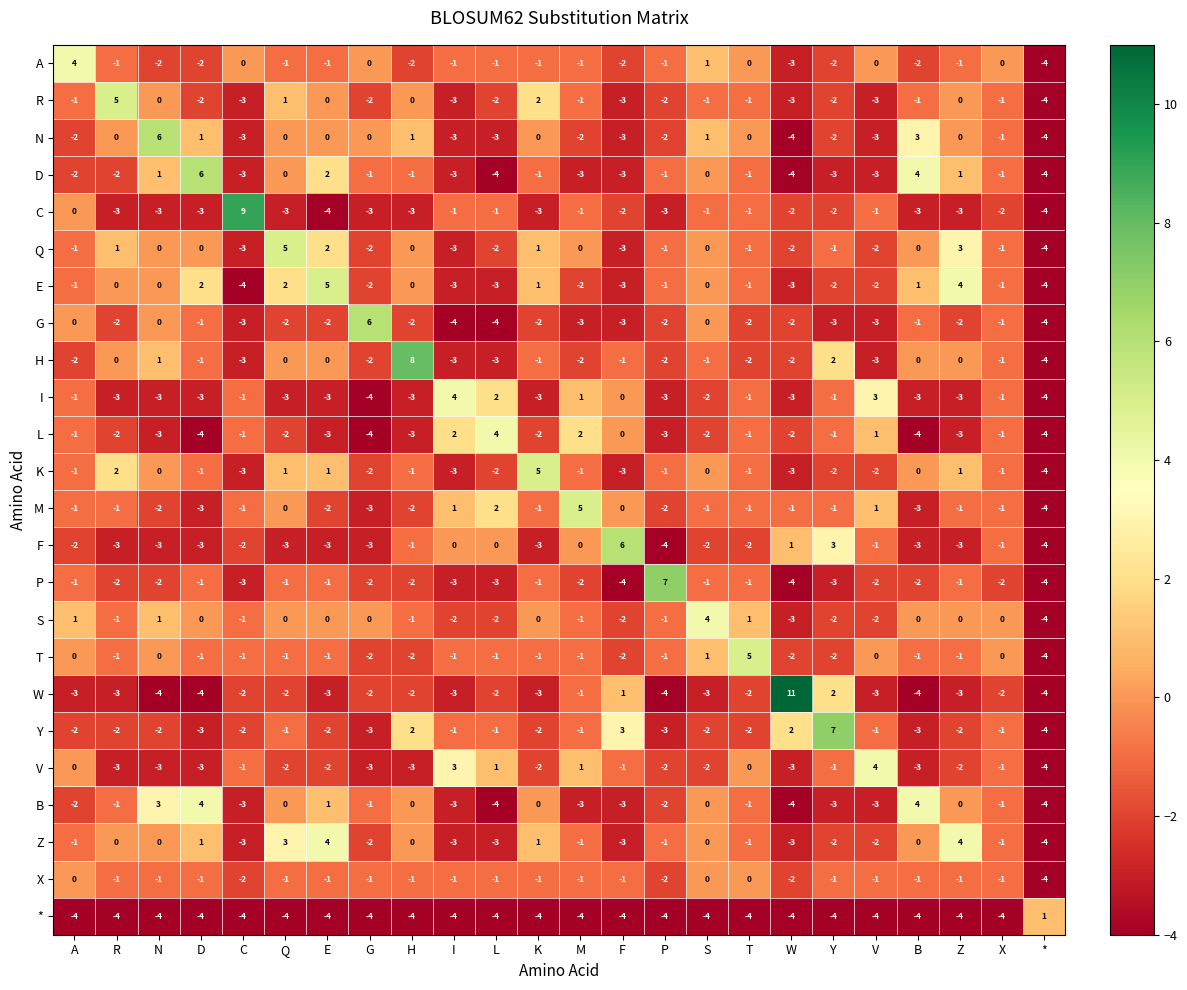

What is the maximum value shown in the chart?

11